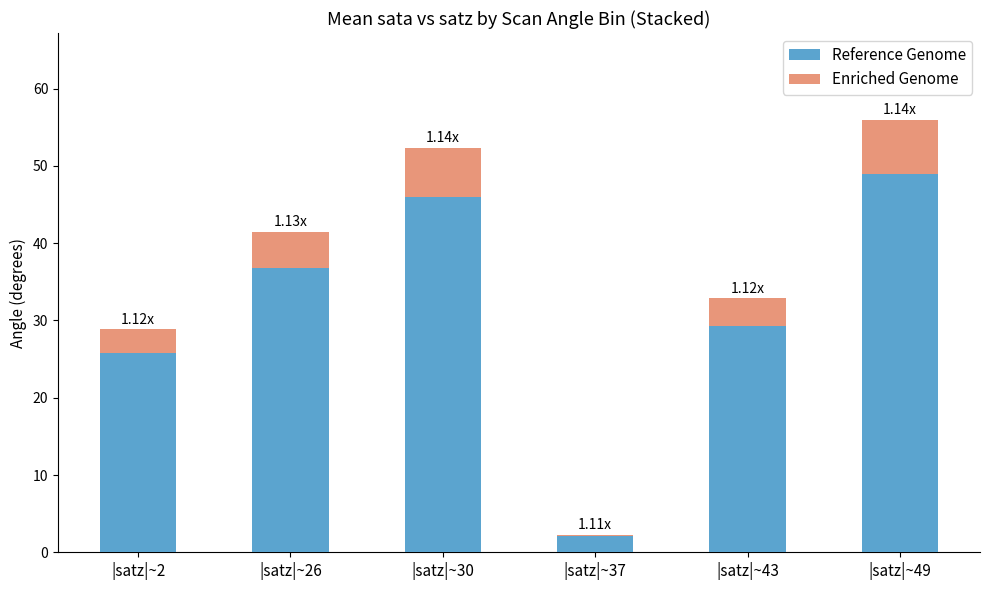

What is the difference between the second highest and minimum values in the Reference Genome series?

43.9